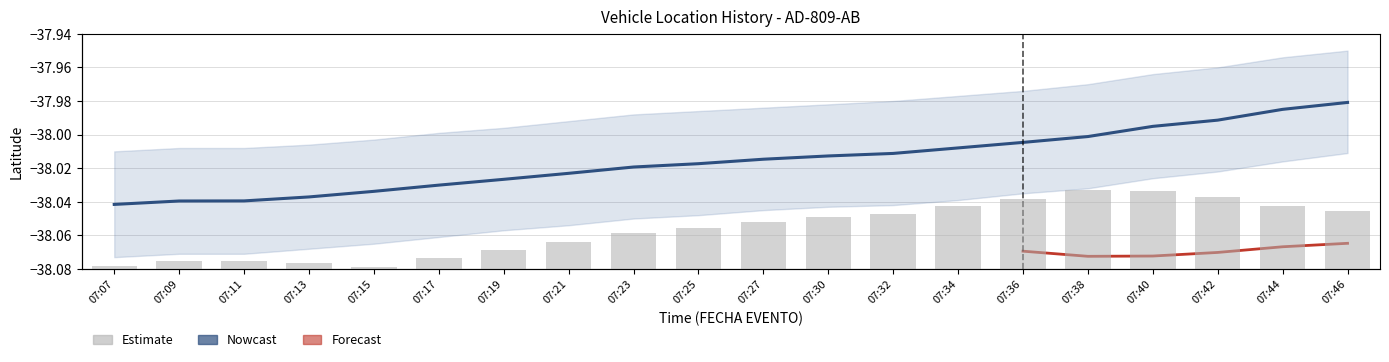

Is the value of LATITUD at 07:13 greater than the value of LONGITUD at 07:36?

No